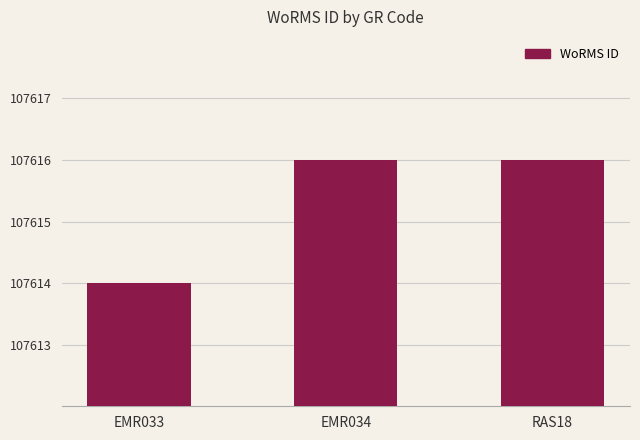

Between RAS18 and EMR033, which is larger?

RAS18